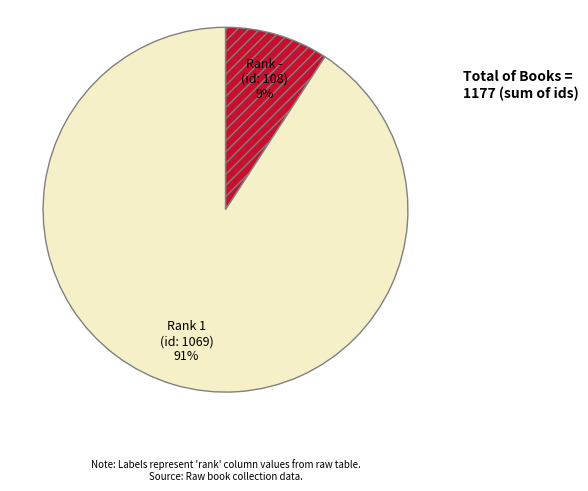

How many slices are in this pie chart?

2